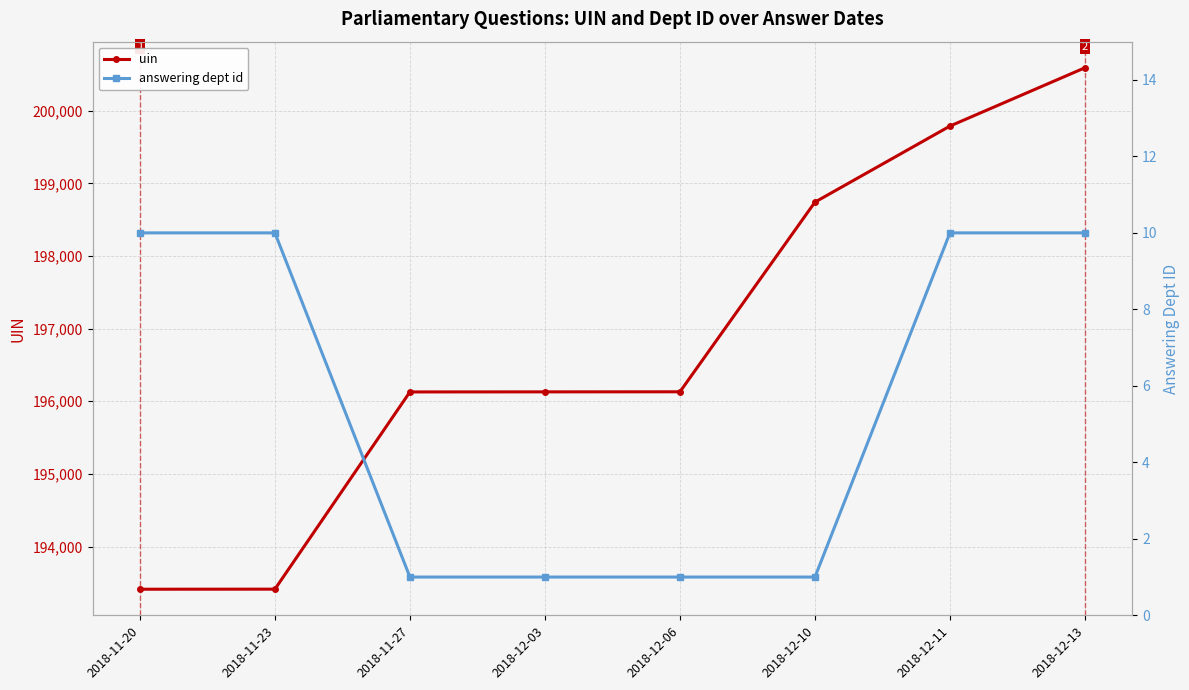

Reading left to right, transcribe all the data shown in this chart.

uin: 193412	193413	196128	196129	196130	198741	199788	200591
answering dept id: 10	10	1	1	1	1	10	10